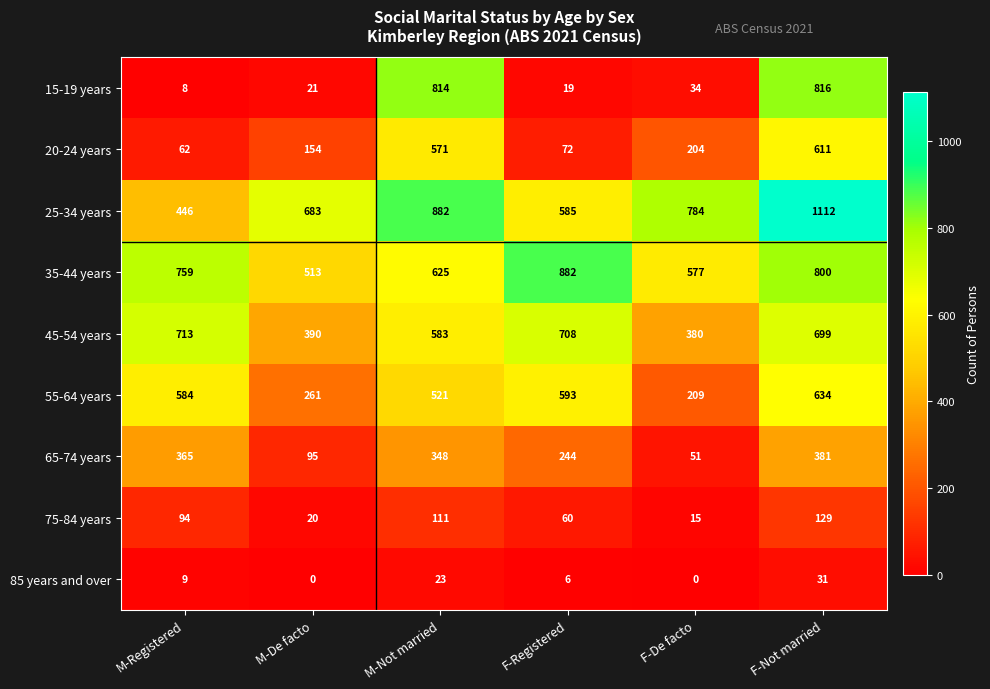

What is the total value across all series at M-Not married?

4478